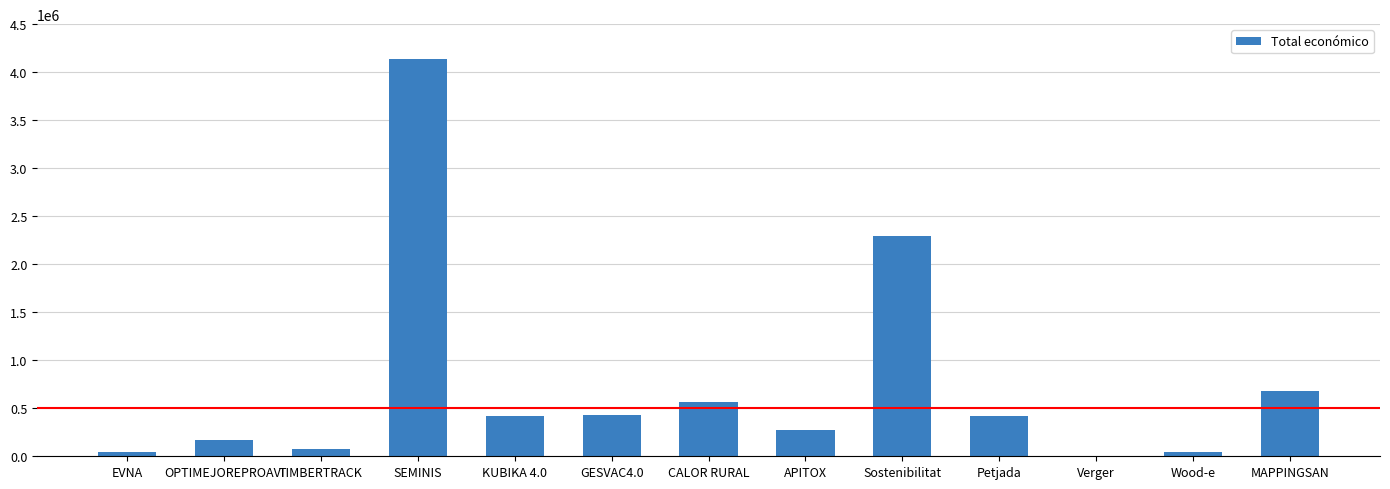

What is the sum of the values at Sostenibilitat and APITOX?

2567619